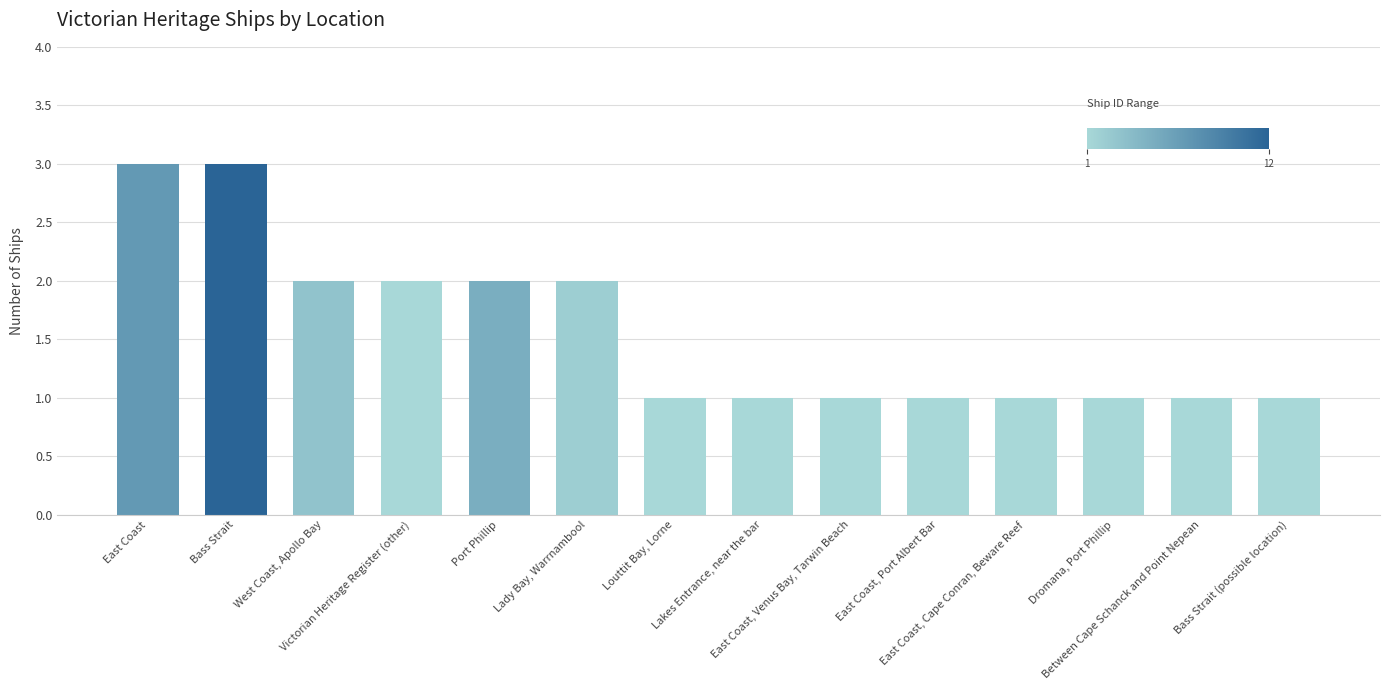

What is the label of the 9th bar from the left?

East Coast, Venus Bay, Tarwin Beach